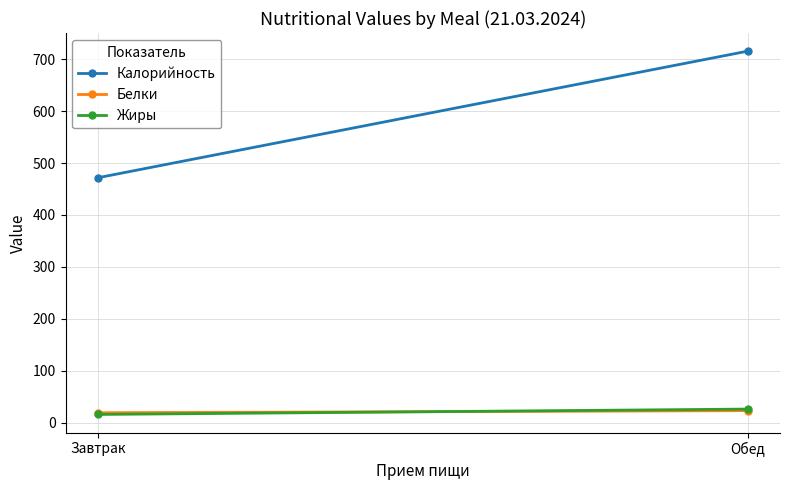

At Обед, list the series in order from largest to smallest.

Калорийность, Жиры, Белки